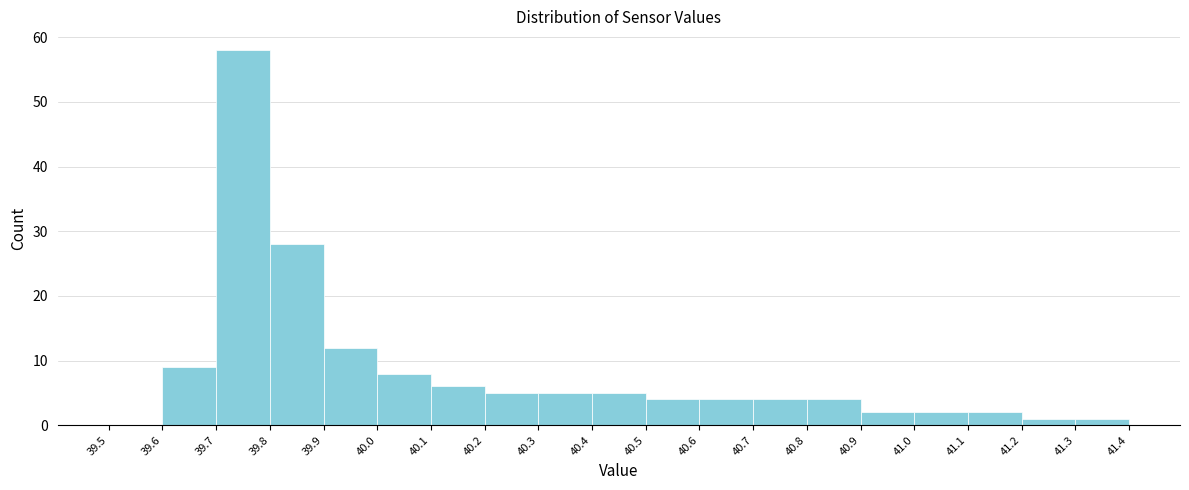

Over which range of the x-axis is the bar tallest?

39.7 to 39.8